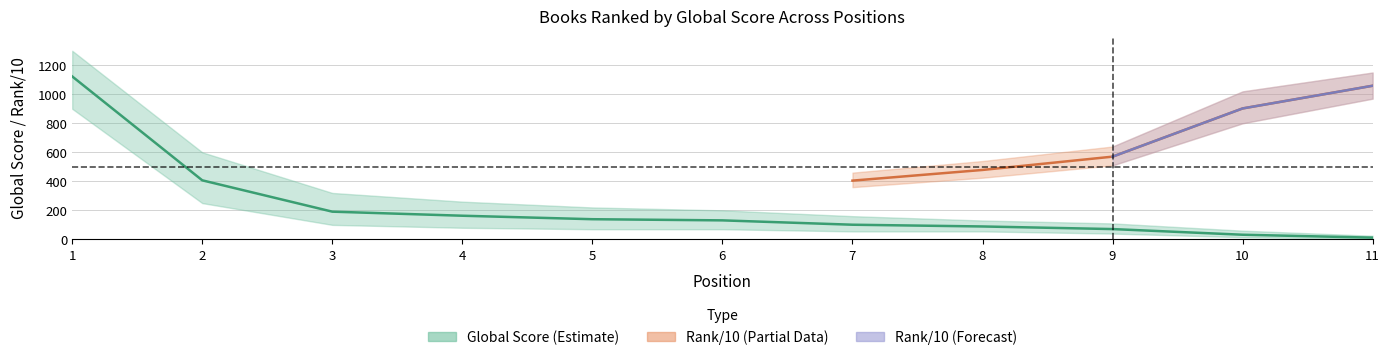

What is the ratio of the value at 8 to the value at 6?

0.7